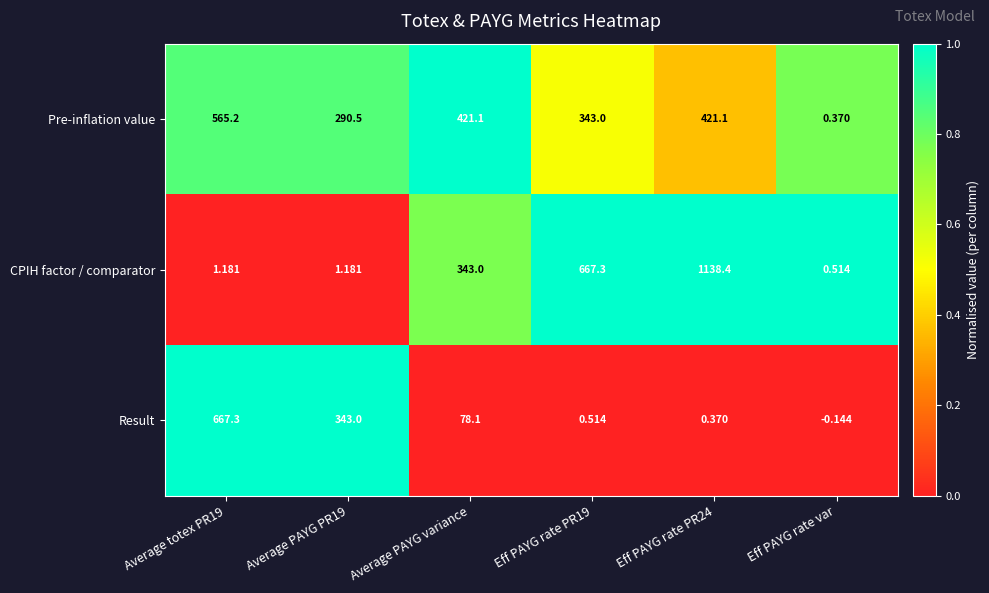

At Average PAYG variance, list the series in order from largest to smallest.

Pre-inflation value, CPIH factor / comparator, Result